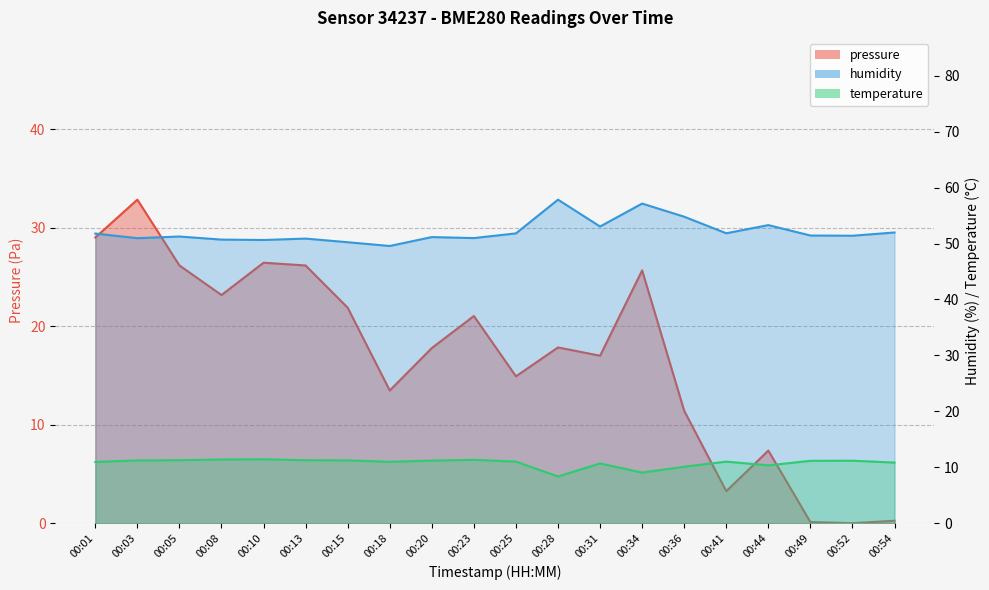

Which series has the largest total across all categories?

humidity